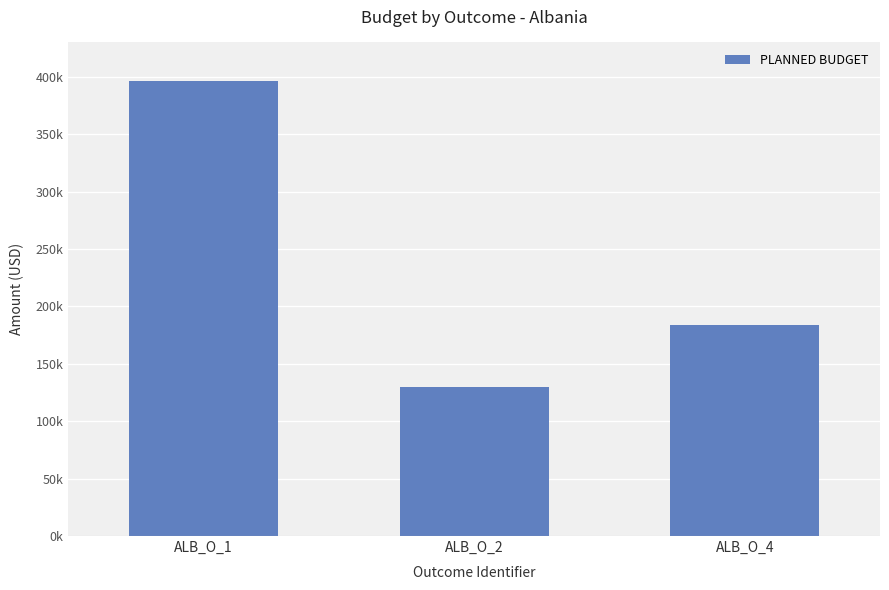

What is the difference between the maximum and second lowest values?

212412